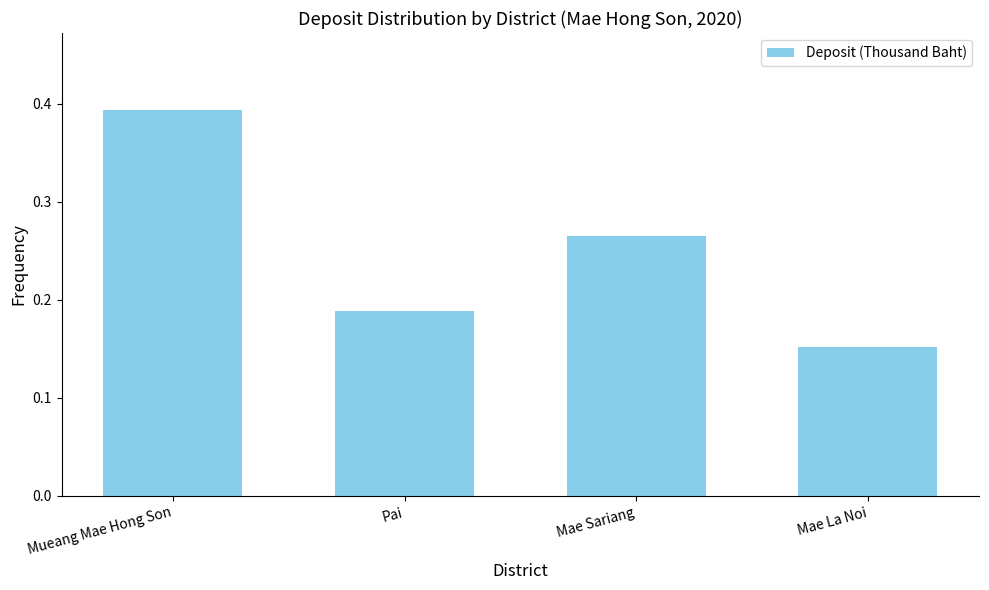

Where is the data nearest to the value 0?

Mae La Noi